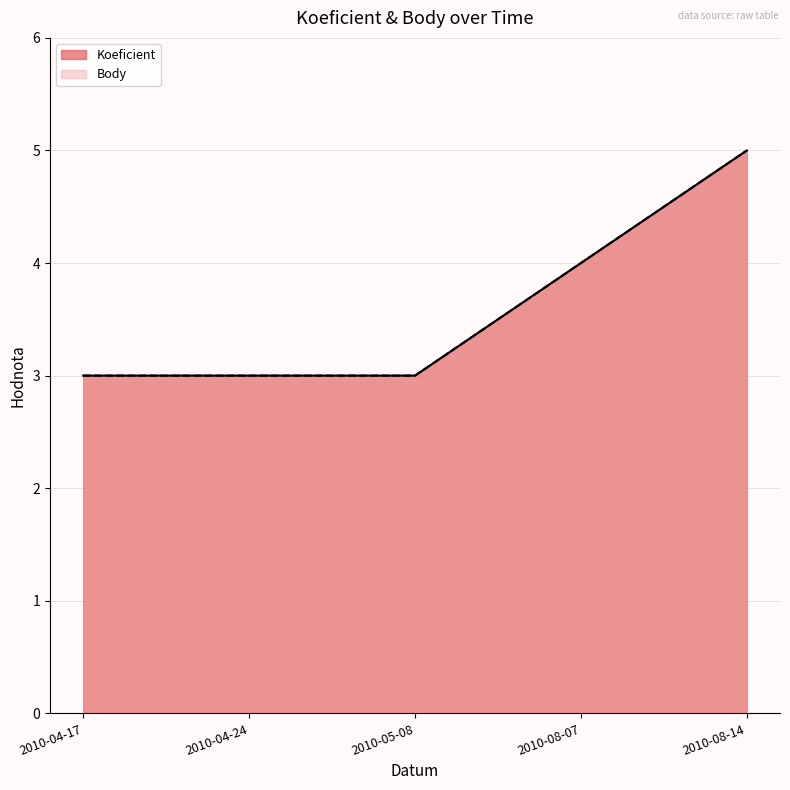

Count the Body values in the range 3 to 4.

4